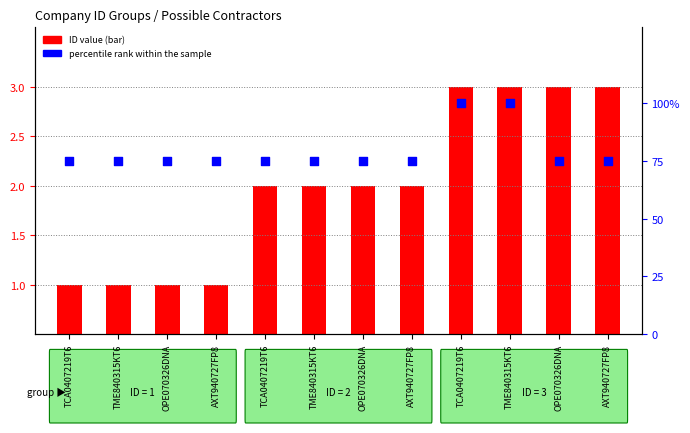

Which series has the largest Y range (max minus min)?

percentile rank within the sample